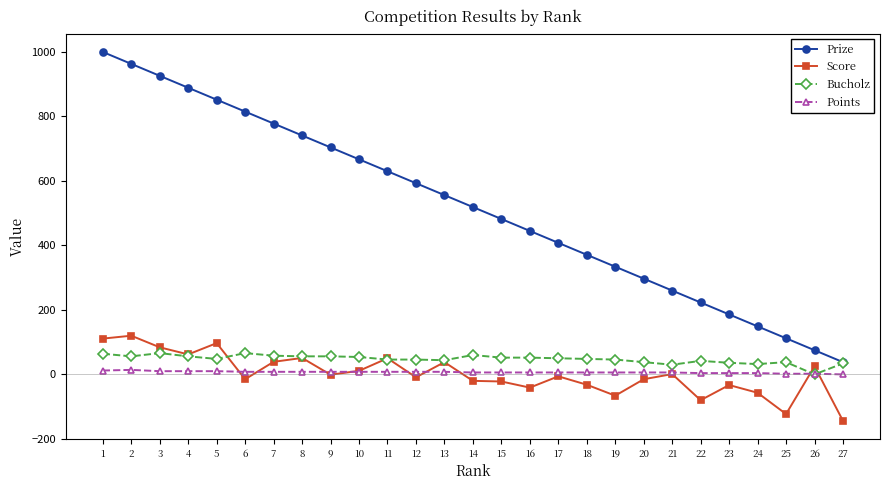

How many distinct data groups are displayed?

4